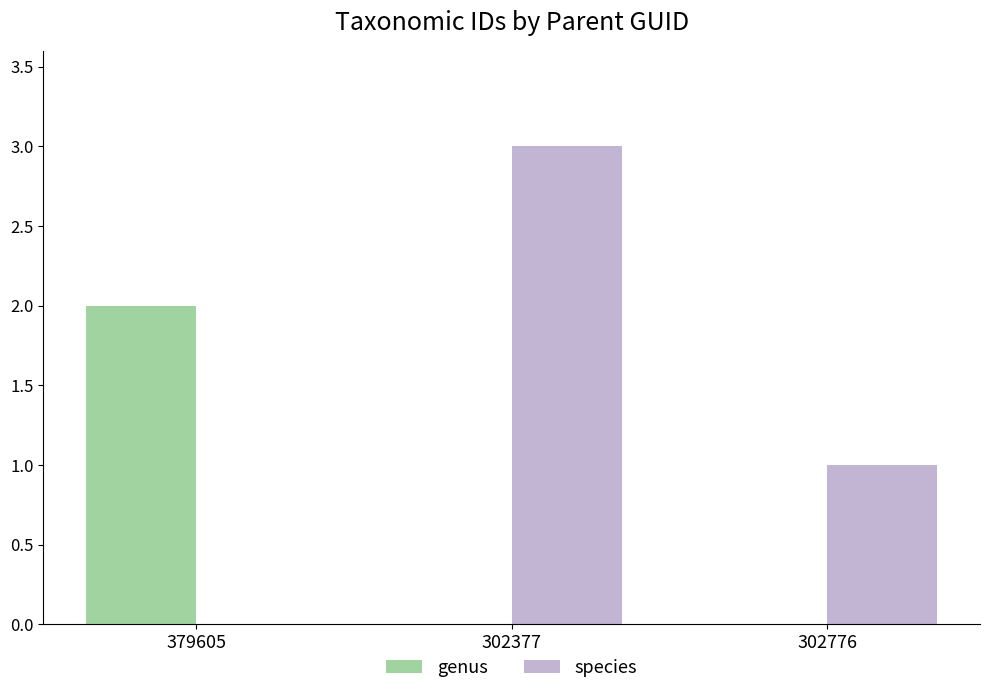

True or false: species has a value of -1 at 379605.

False